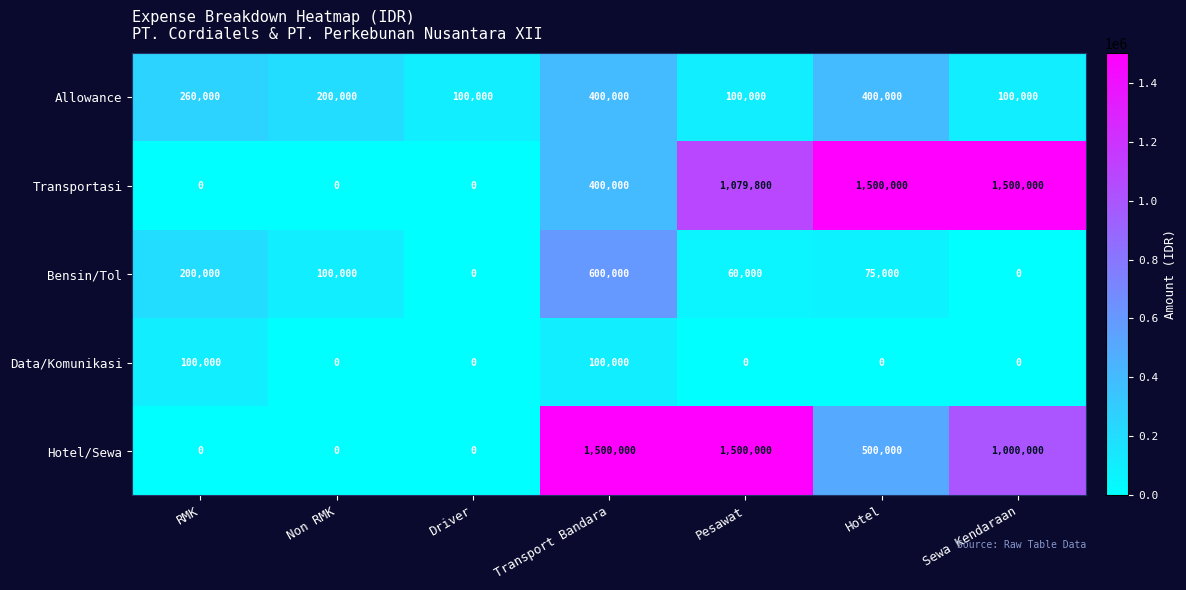

What is the difference between the highest and lowest values at Transport Bandara?

1400000